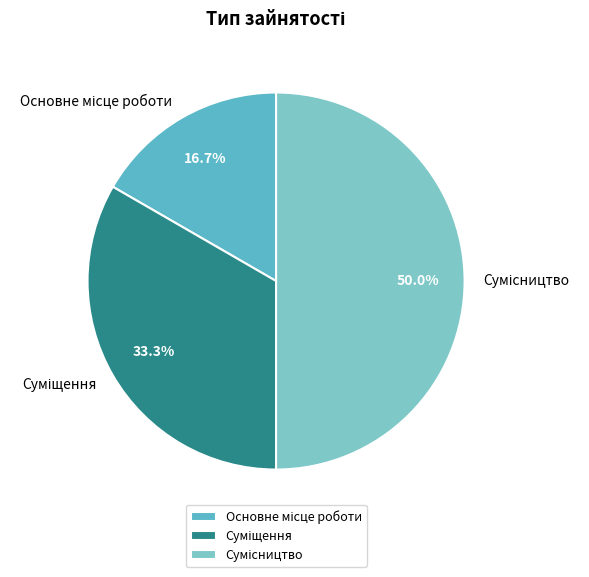

Count the number of slices in the pie.

3